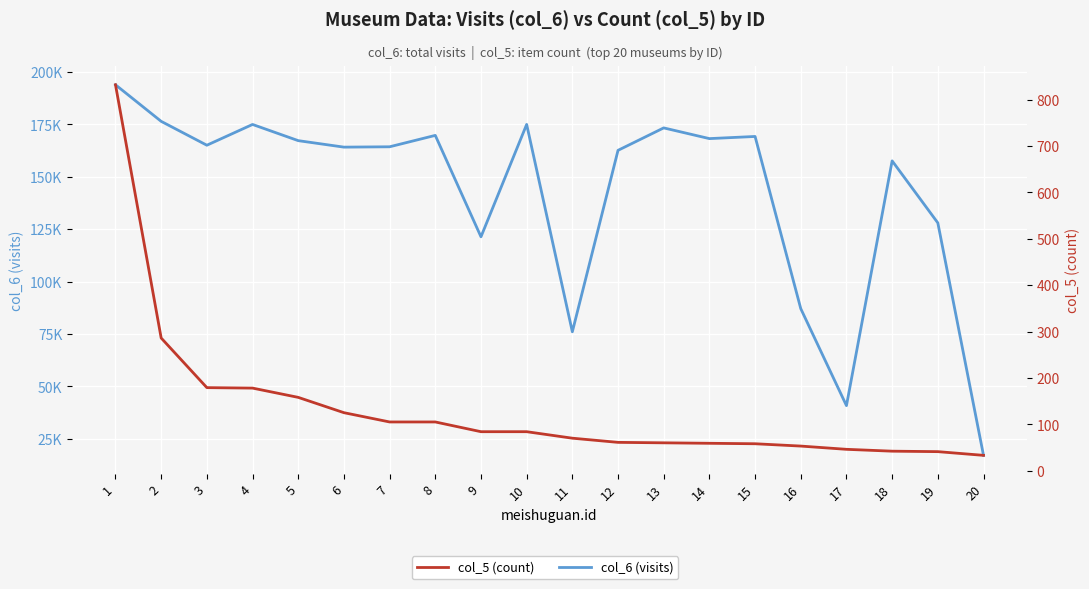

True or false: col_6 (visits) and col_5 (count) cross at least once.

False